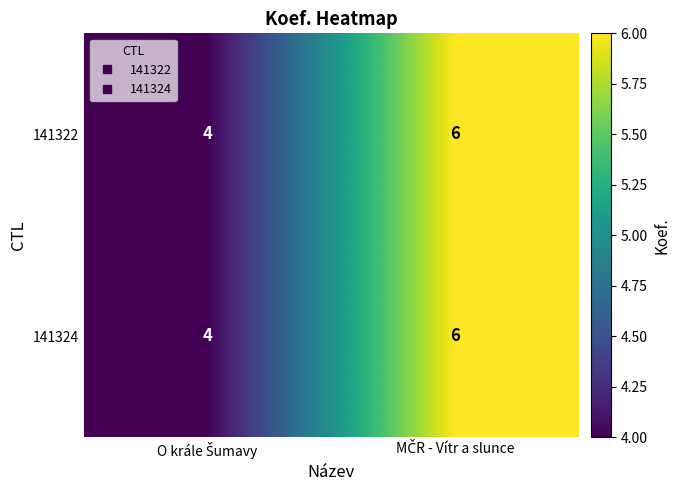

What is the sum of all 141322 values?

10